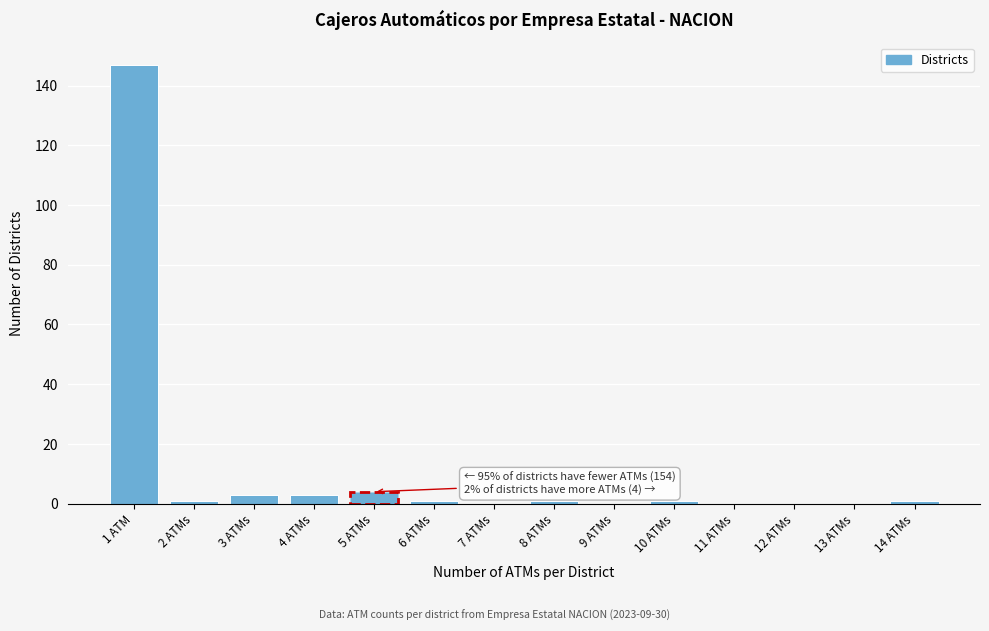

Reading right to left, what are all the values shown in this chart?

14 ATMs=1	13 ATMs=0	12 ATMs=0	11 ATMs=0	10 ATMs=1	9 ATMs=0	8 ATMs=1	7 ATMs=0	6 ATMs=1	5 ATMs=4	4 ATMs=3	3 ATMs=3	2 ATMs=1	1 ATM=147